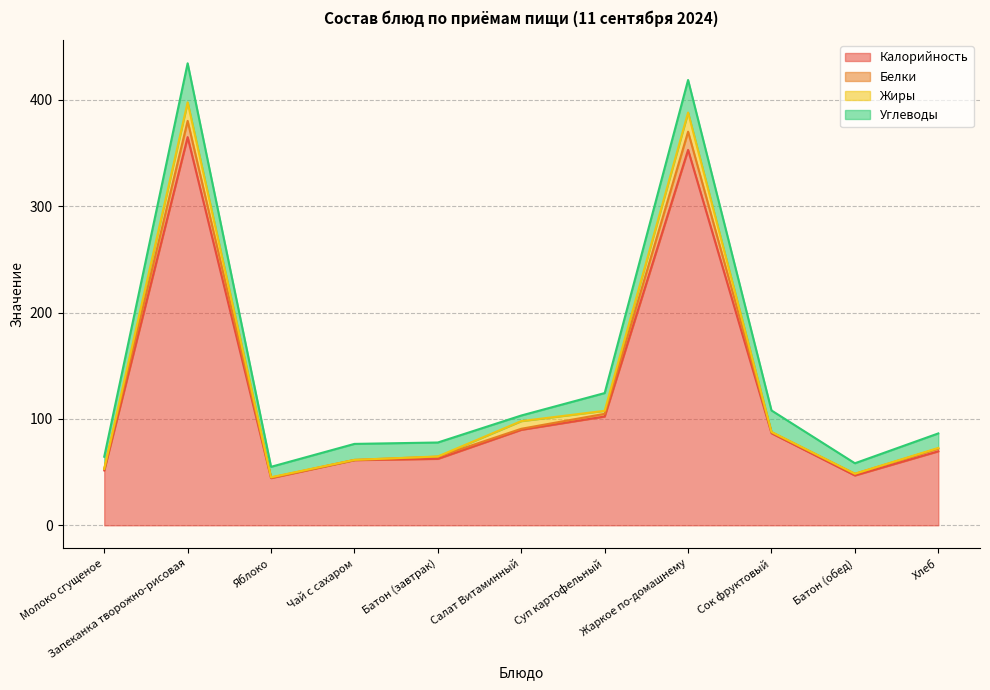

What is the label of the 3rd point from the left?

Яблоко